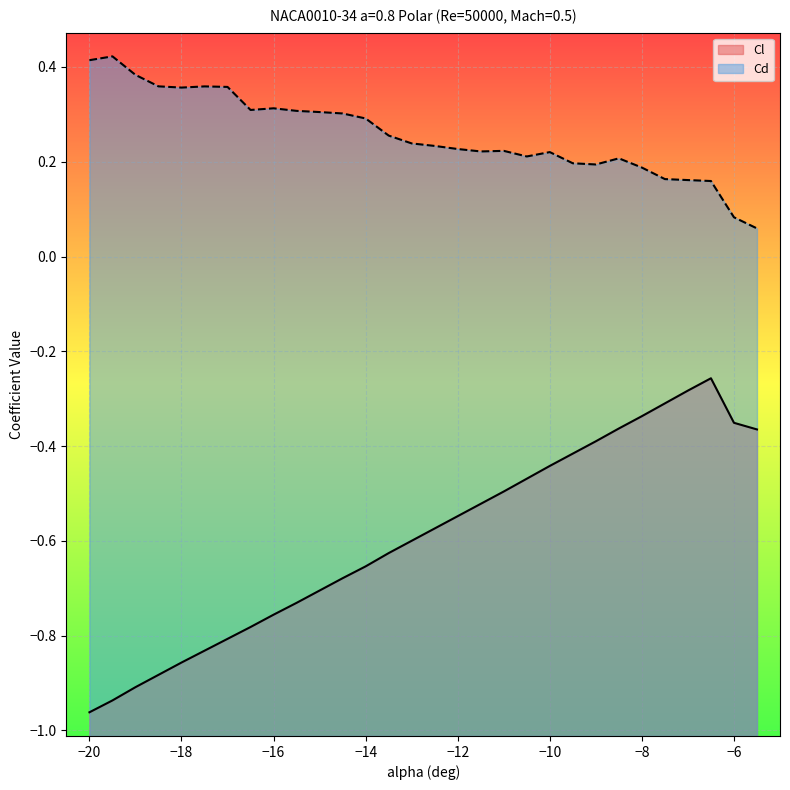

Which series has the largest total across all categories?

Cd